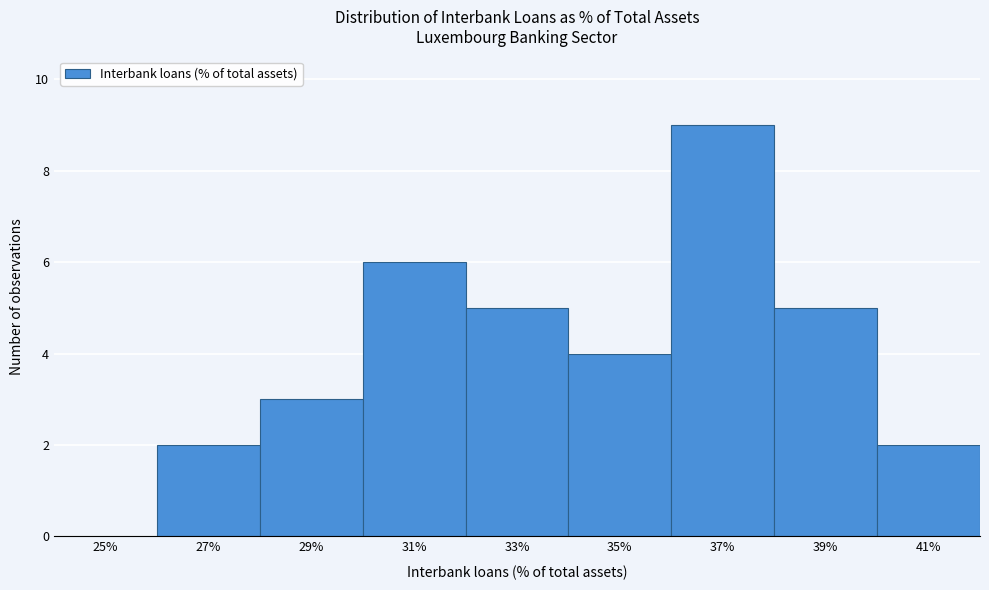

Reading right to left, extract all data points from this chart.

41%=2	39%=5	37%=9	35%=4	33%=5	31%=6	29%=3	27%=2	25%=0